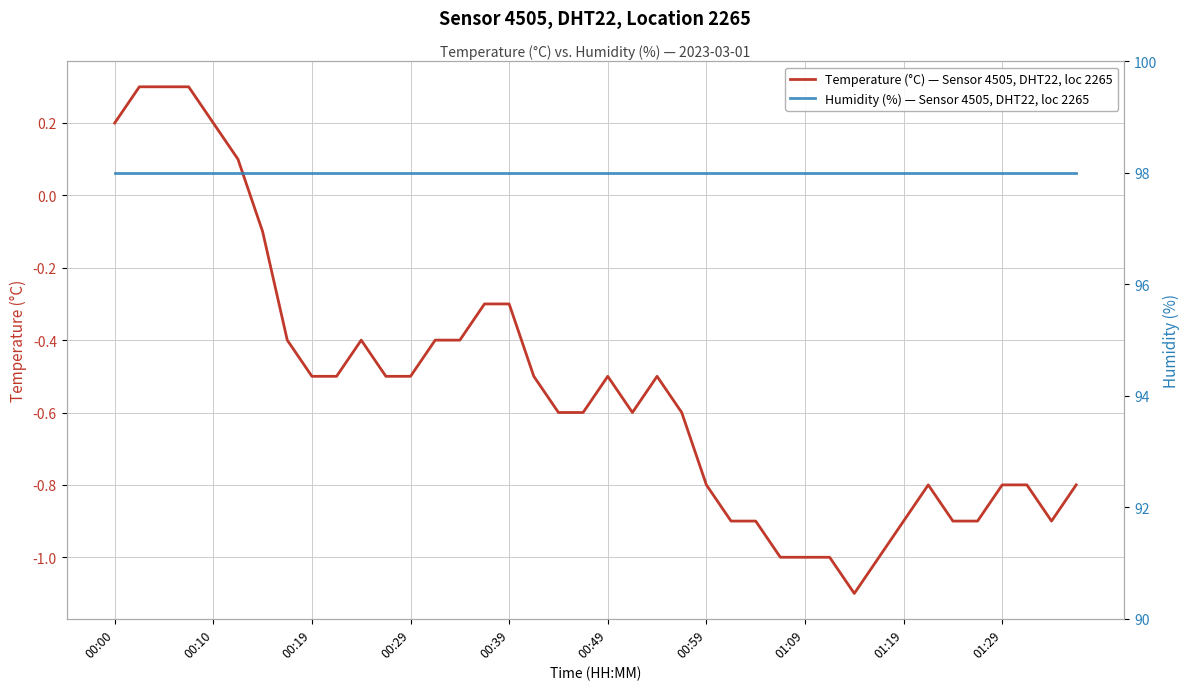

What is the maximum value for Temperature (°C) — Sensor 4505, DHT22, loc 2265?

0.3